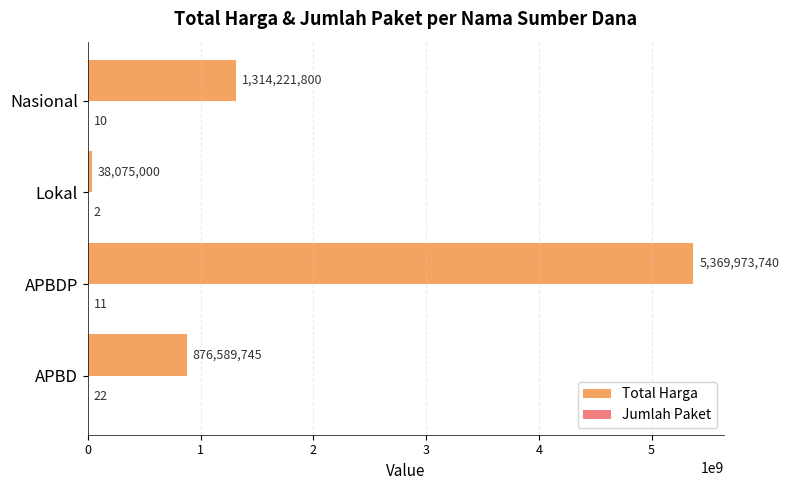

The Total Harga series shows 480337910 at APBD. True or false?

False